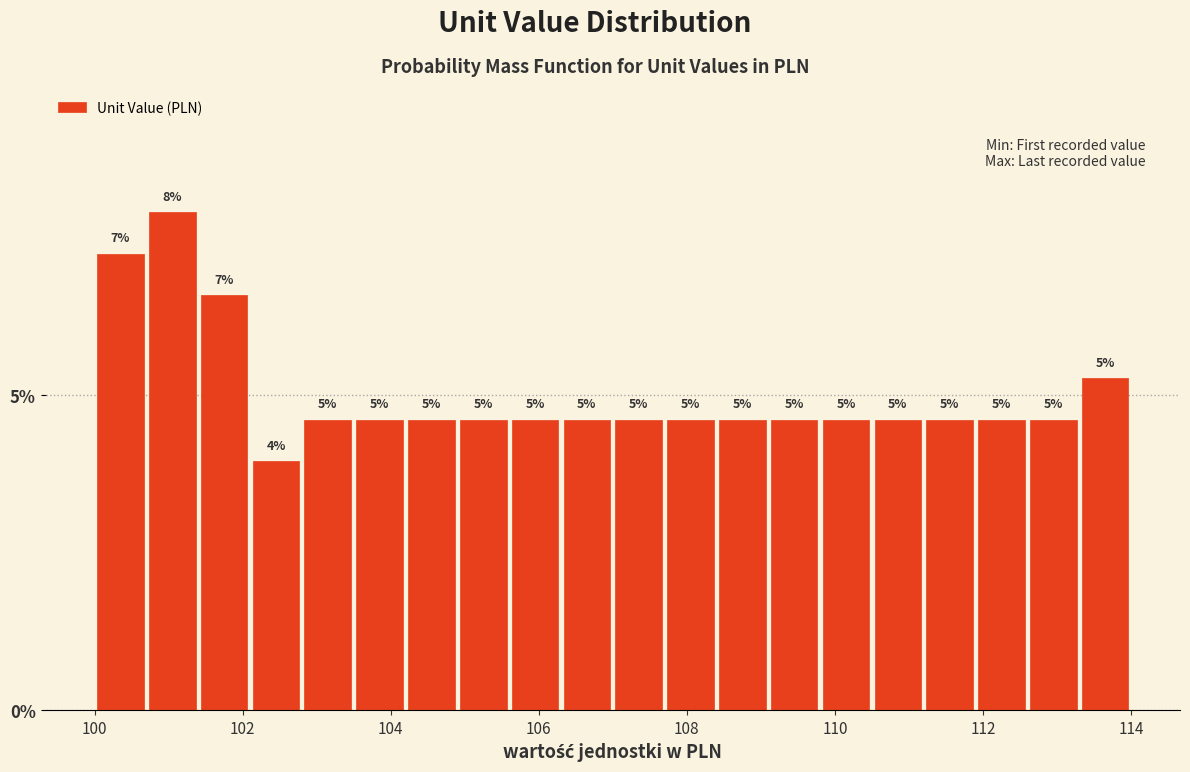

Read against the x-axis, roughly where is the centre of the tallest bar?

101.0